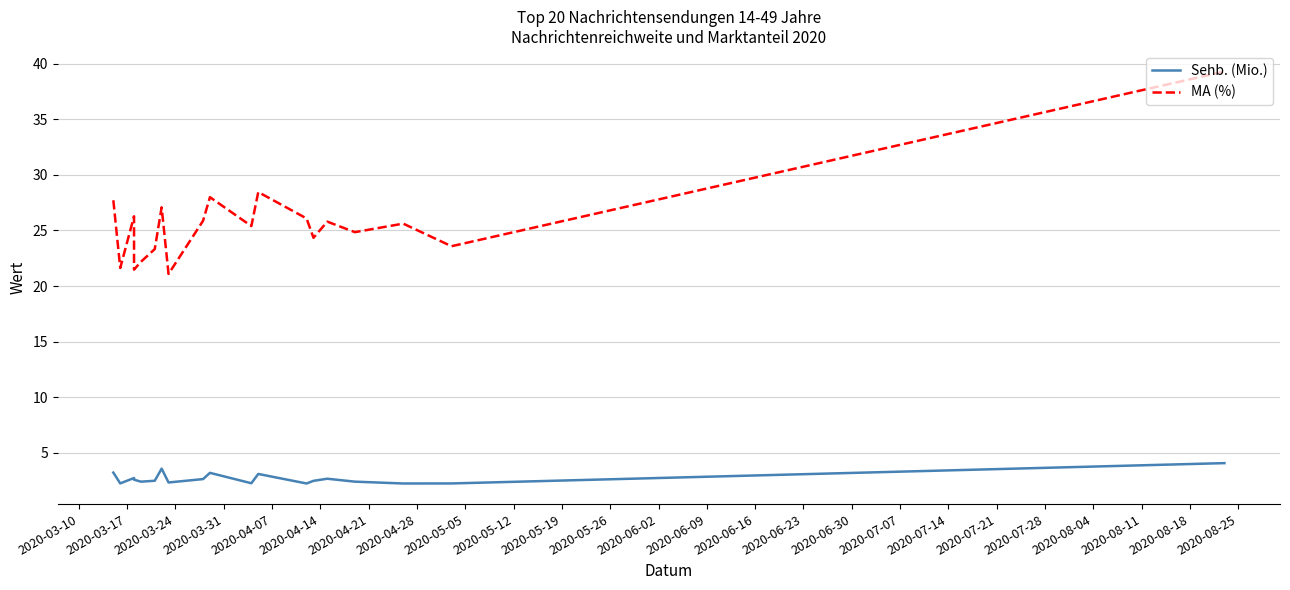

How many lines are shown in the chart?

2